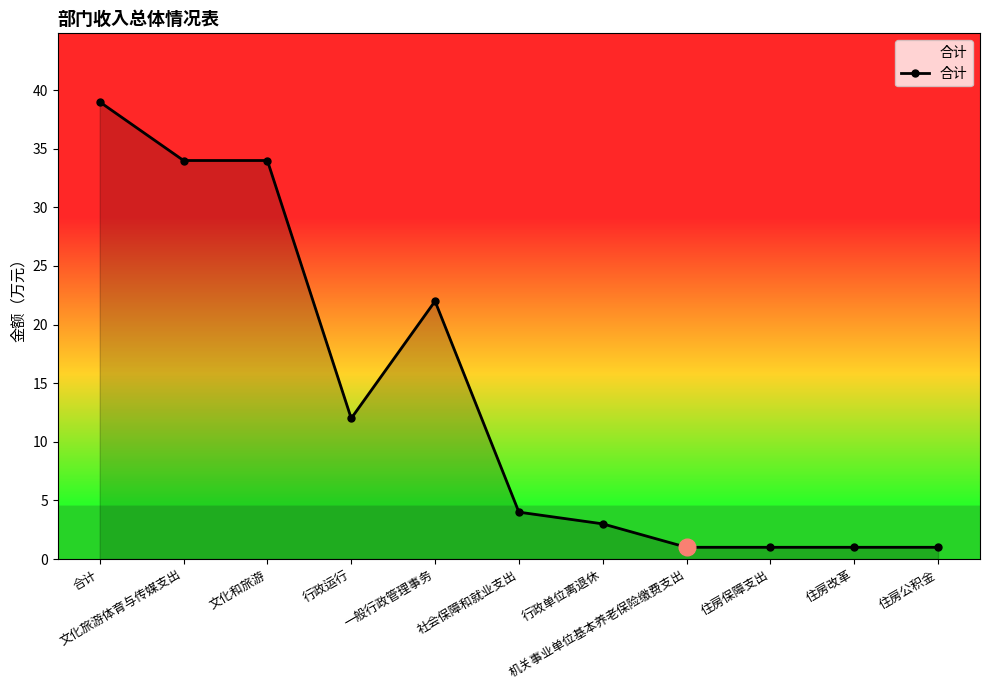

Approximately how many times larger is the value at 住房保障支出 compared to 行政单位离退休?

0.3